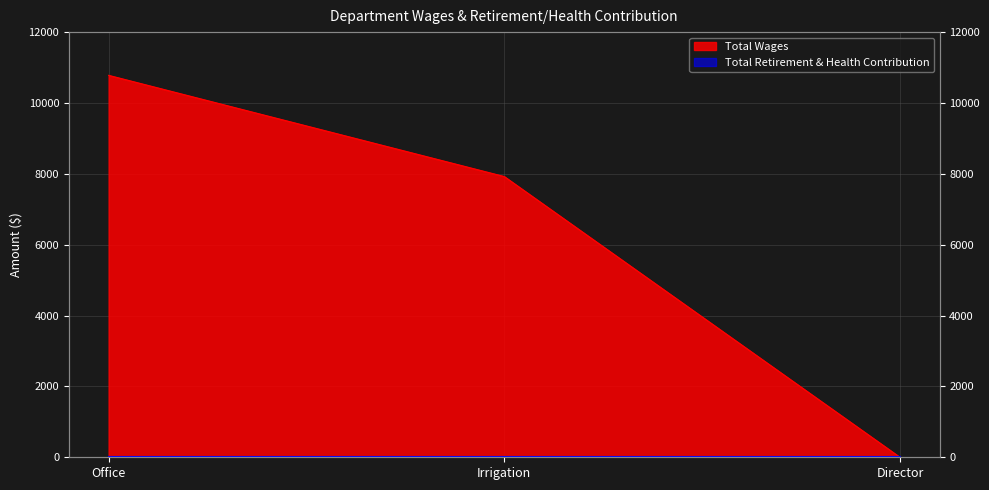

At which label is the value closest to 5390?

Irrigation